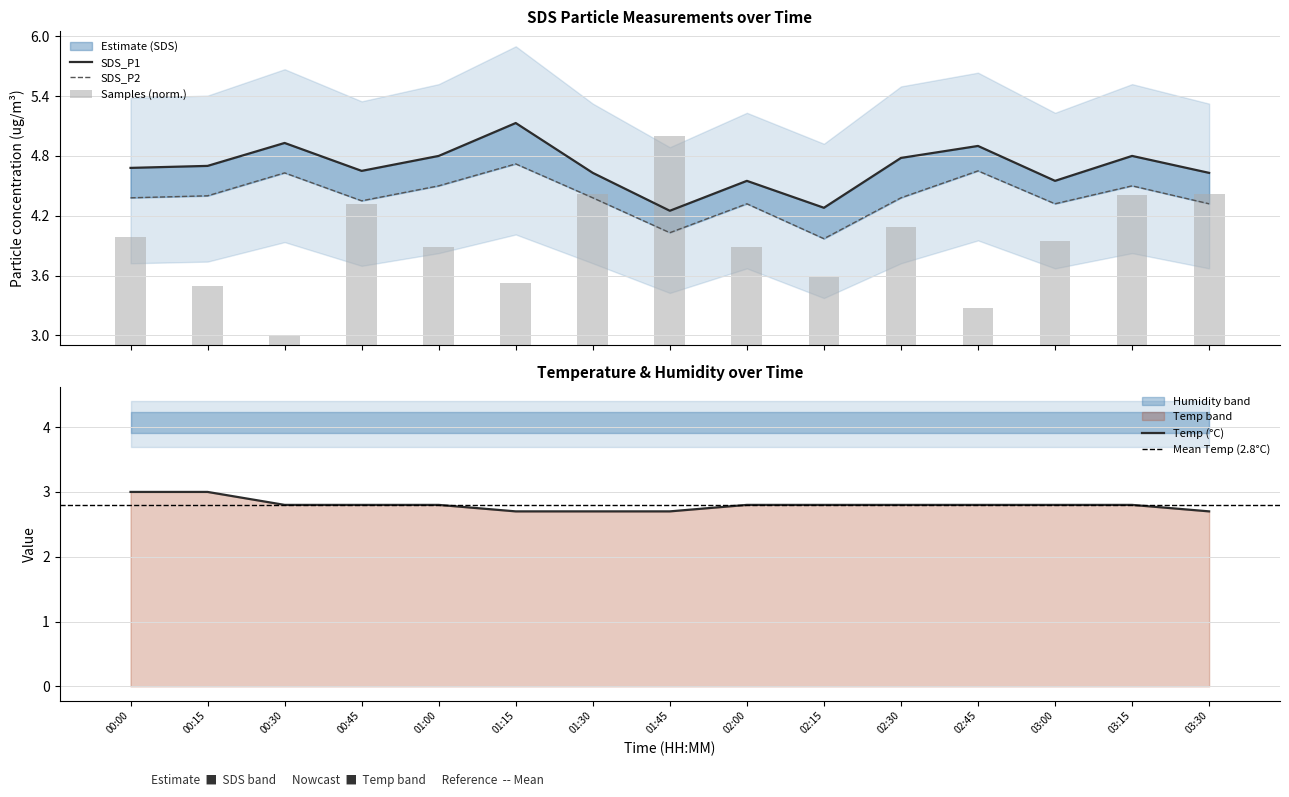

Count the number of categories in the chart.

15